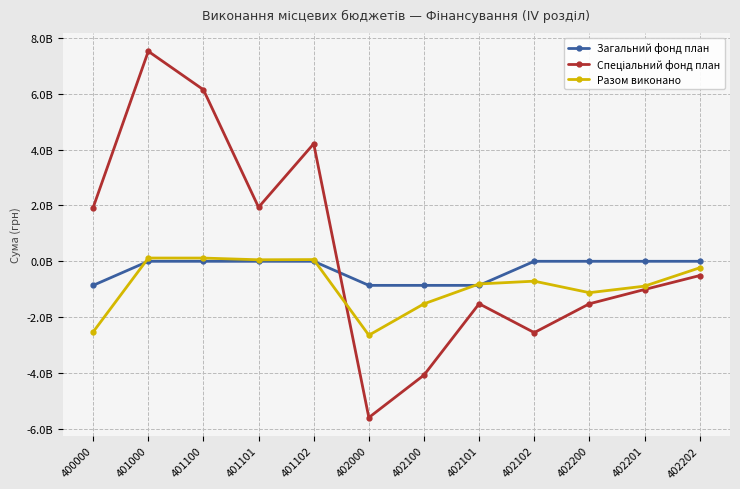

Between which two adjacent categories do Разом виконано and Спеціальний фонд план first intersect?

401102 and 402000